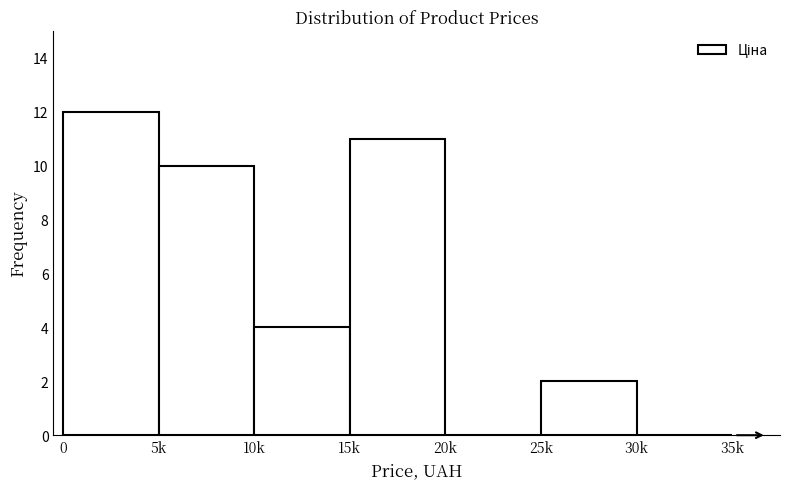

Reading left to right, what are all the values shown in this chart?

0=12	5k=10	10k=4	15k=11	20k=0	25k=2	30k=0